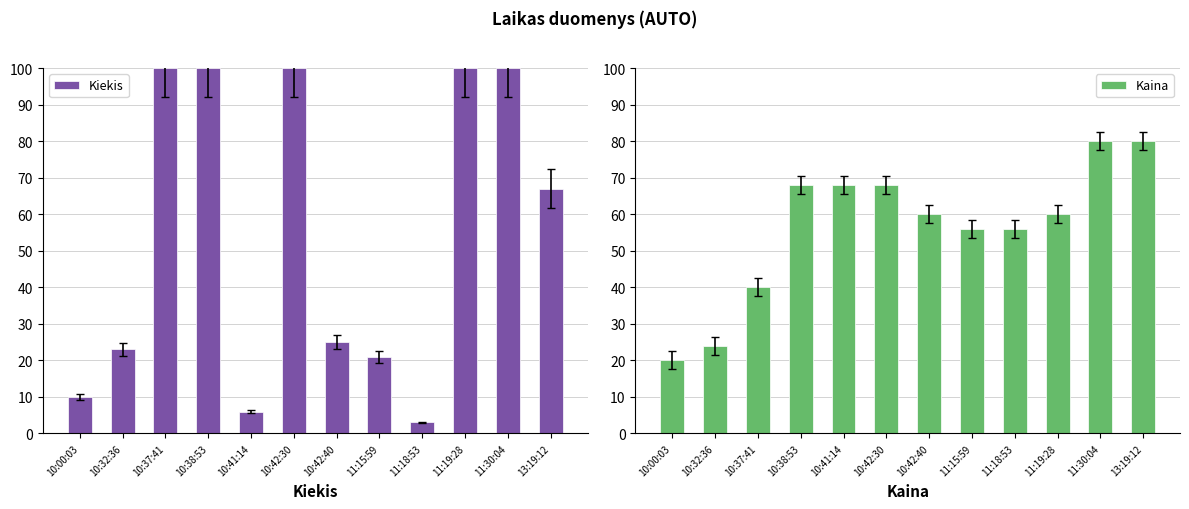

What is the difference between the Kaina values at 10:38:53 and 11:30:04?

12.0